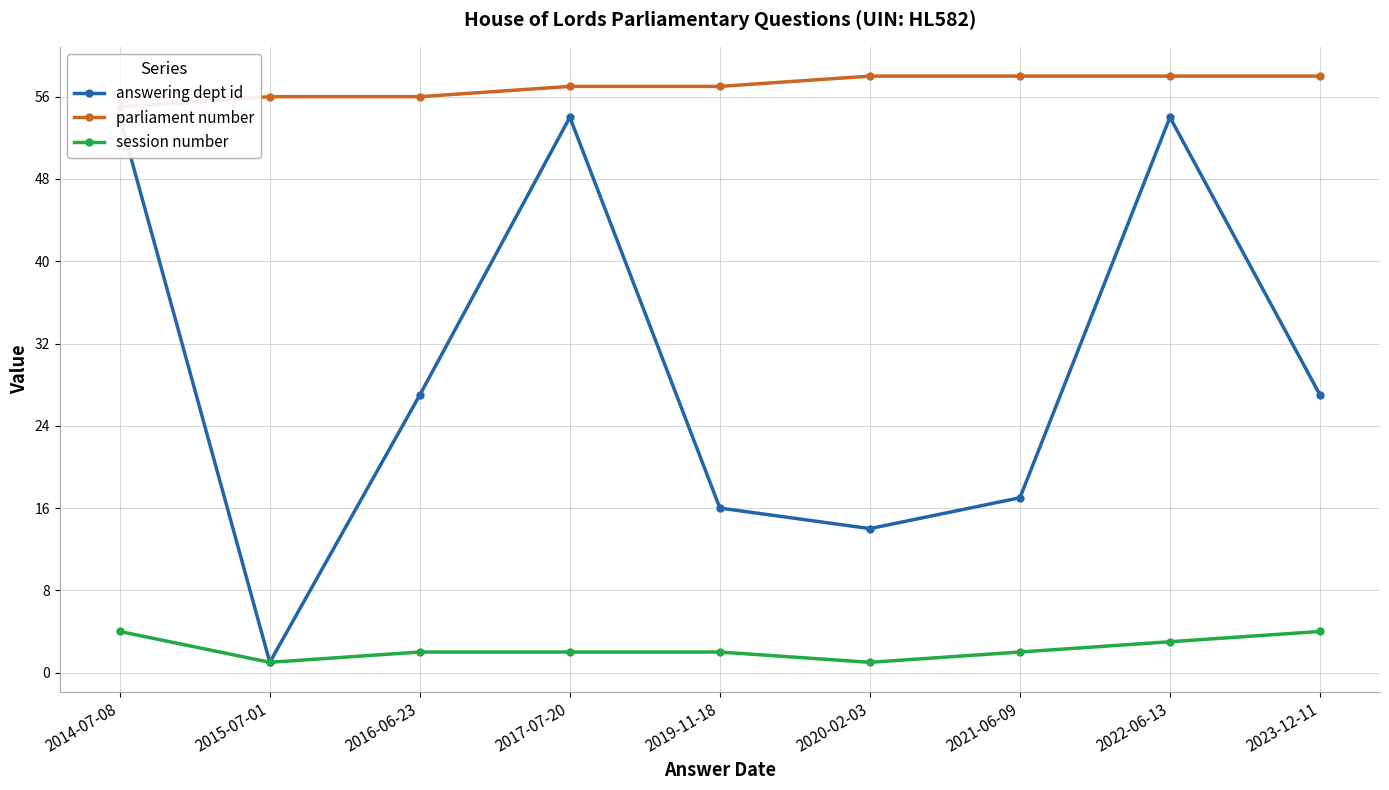

True or false: parliament number and answering dept id intersect in this chart.

False